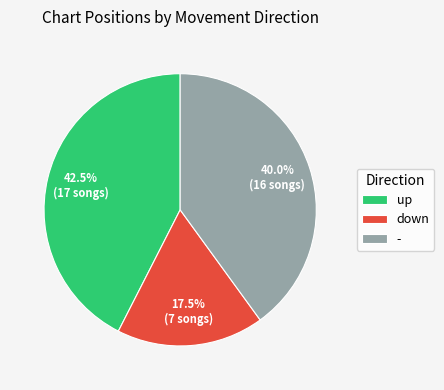

What is the largest slice in the pie chart?

up